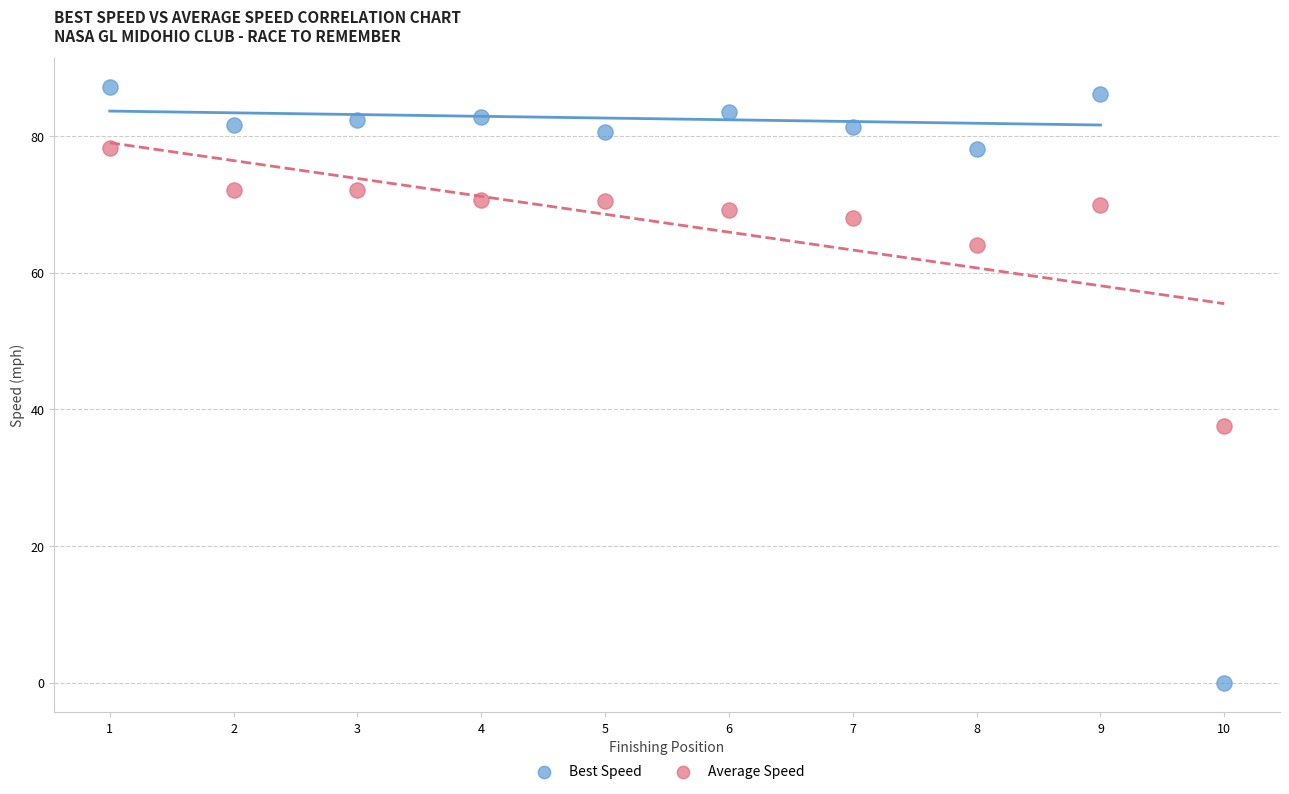

Across all series, what Y value is closest to 43?

37.6